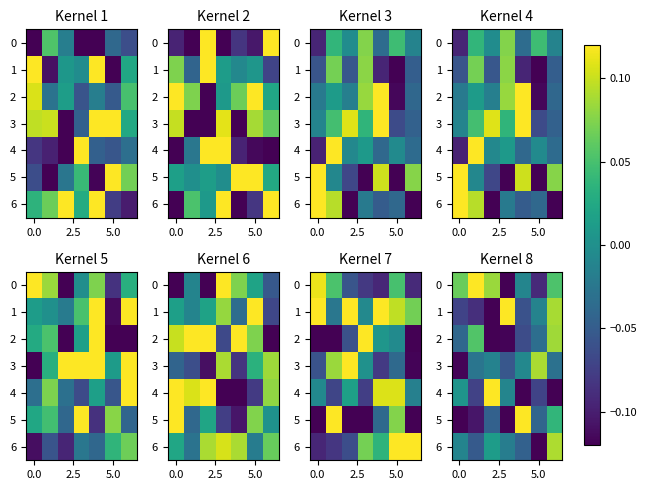

How many values in 5 are below zero?

5